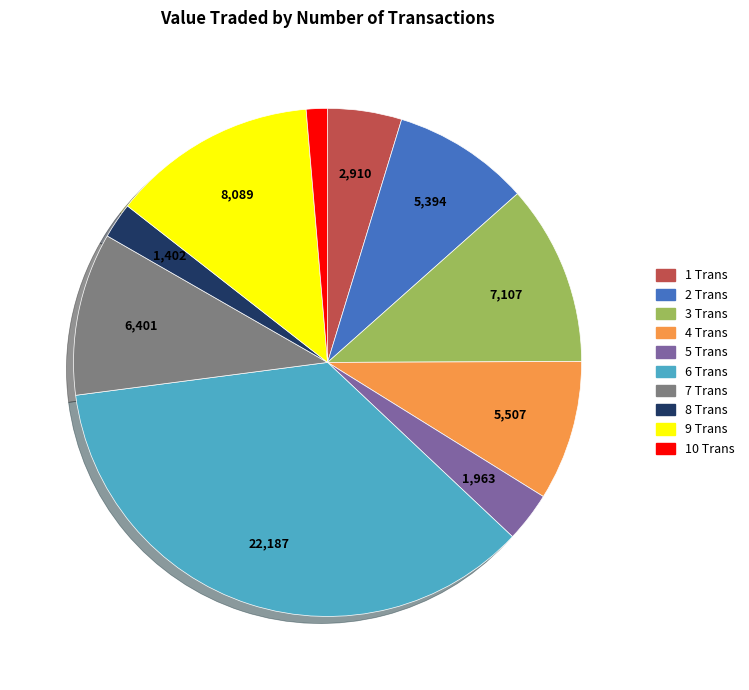

Which slice is the largest?

6 Trans